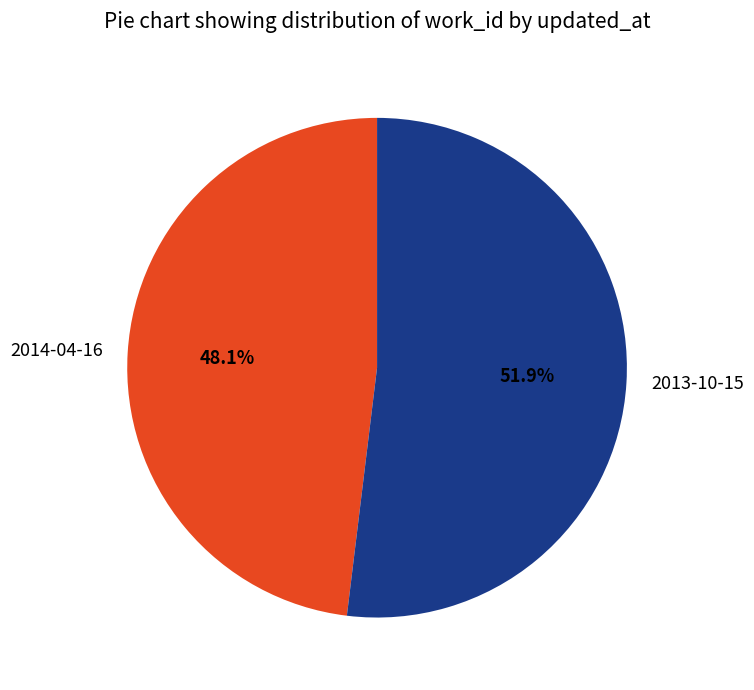

Is it true that 2013-10-15 is 52% of the pie?

True